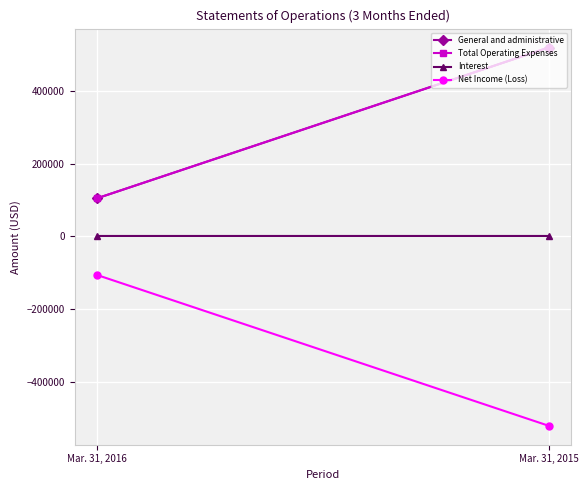

Rank the series by their maximum value, from lowest to highest.

Net Income (Loss), Interest, General and administrative, Total Operating Expenses